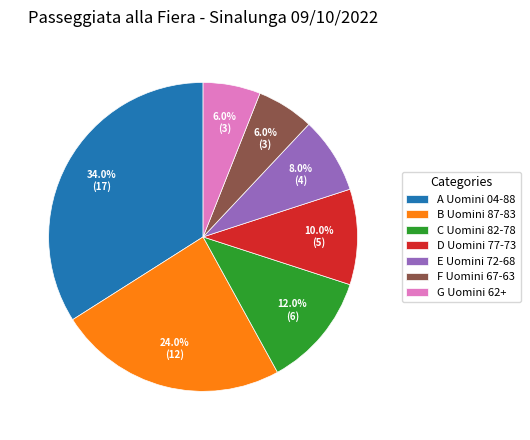

Which category has the biggest portion of the pie?

A Uomini 04-88